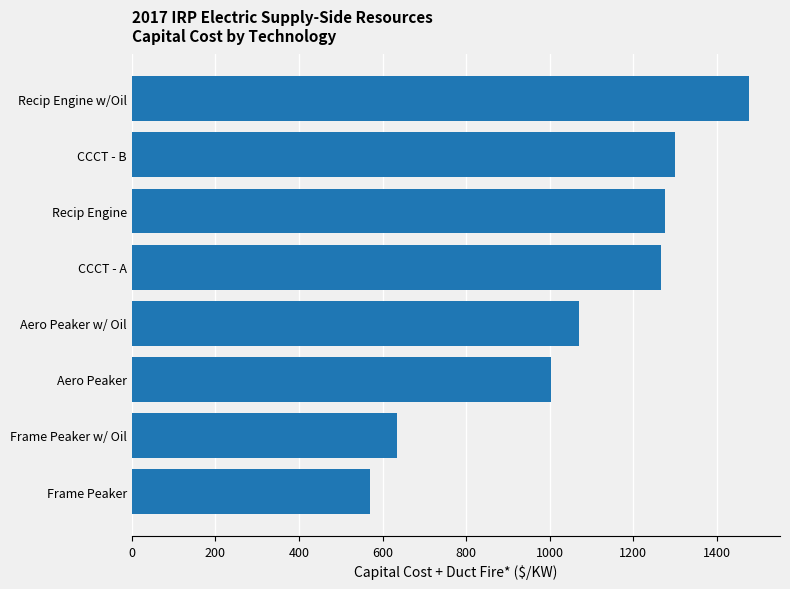

Is it true that the value at Aero Peaker is 1004.0?

True